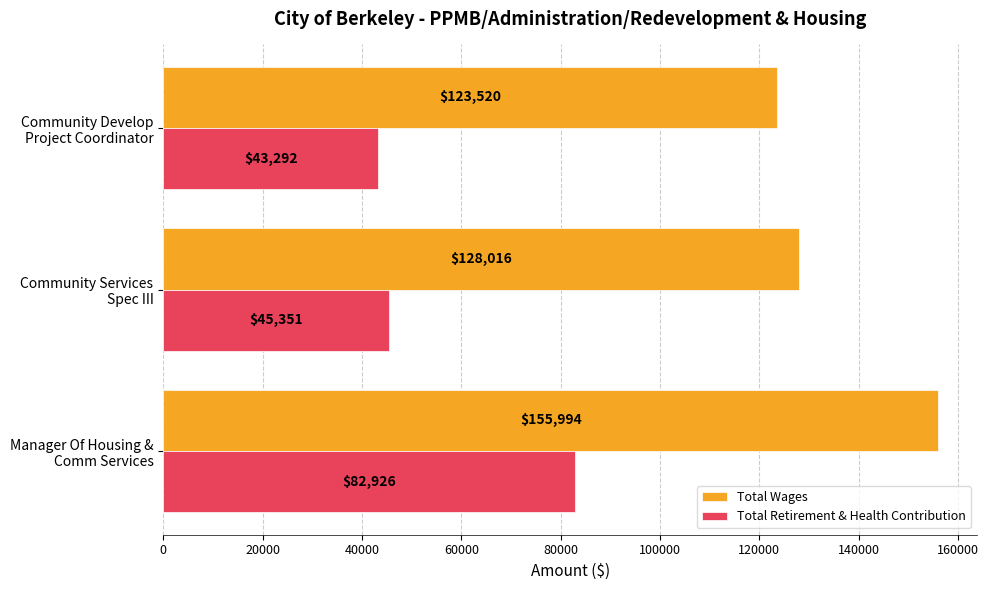

Count the Total Wages values in the range 123520 to 155994.

3